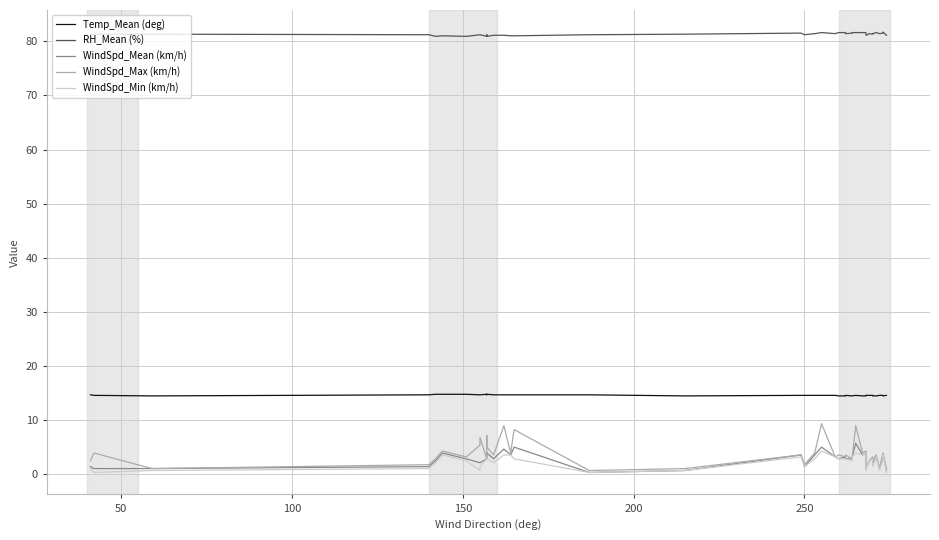

What is the difference between the maximum and minimum values in the WindSpd_Max (km/h) series?

8.6